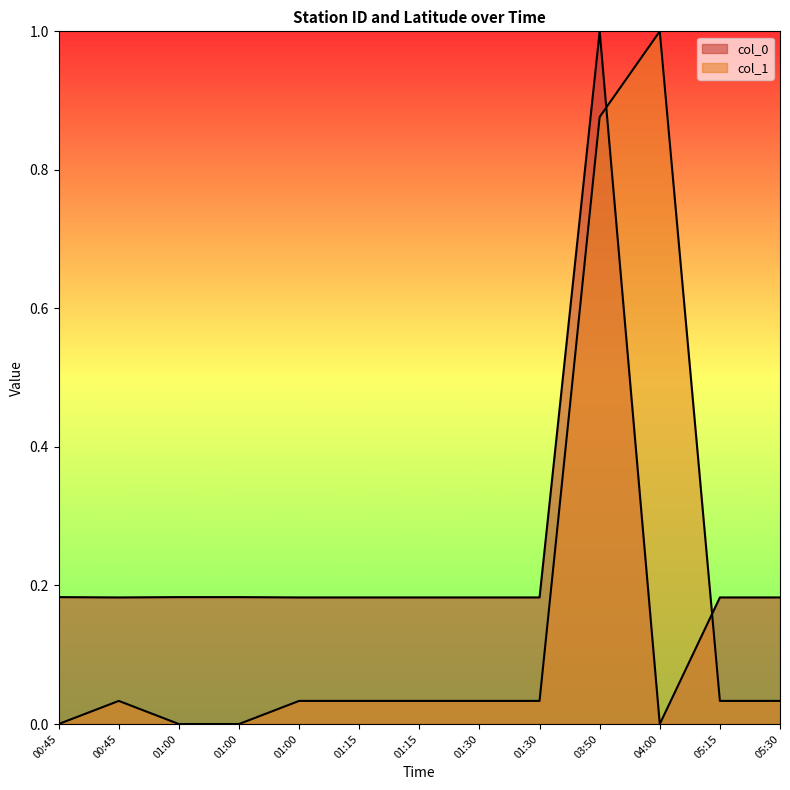

True or false: col_0 has more than 0 points higher than both neighbors.

True